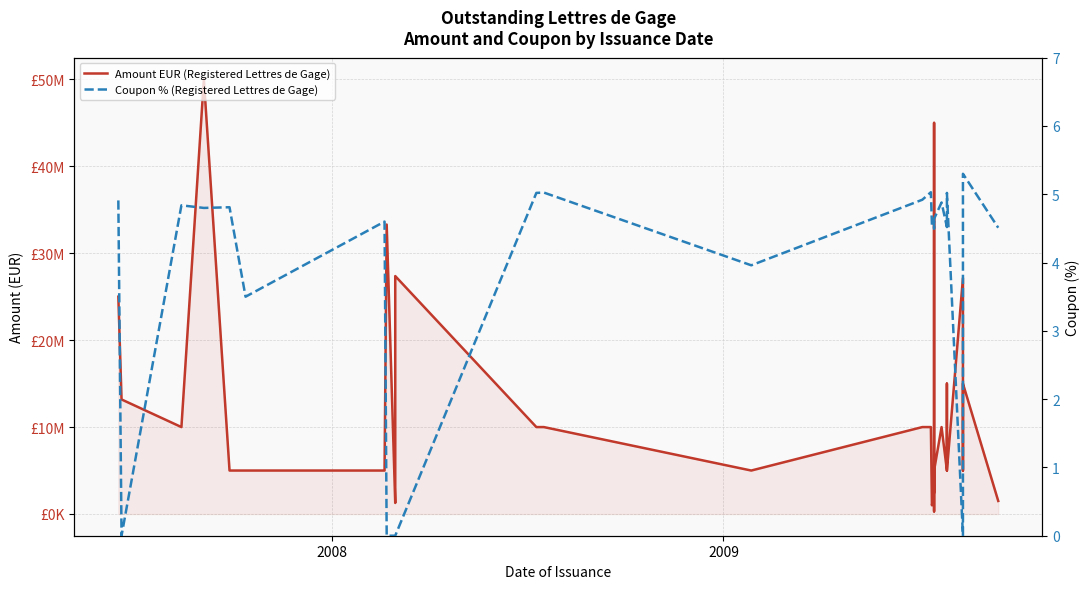

Count the number of categories in the chart.

31